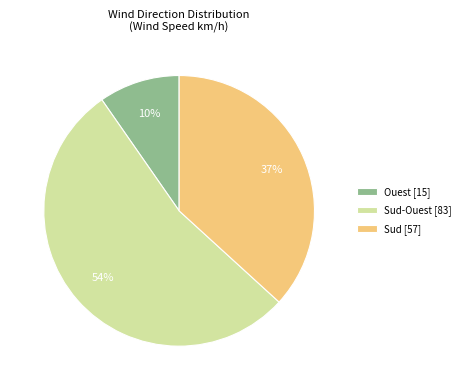

To the nearest percent, what is the difference between the Ouest [15] and Sud-Ouest [83] slice percentages?

44%